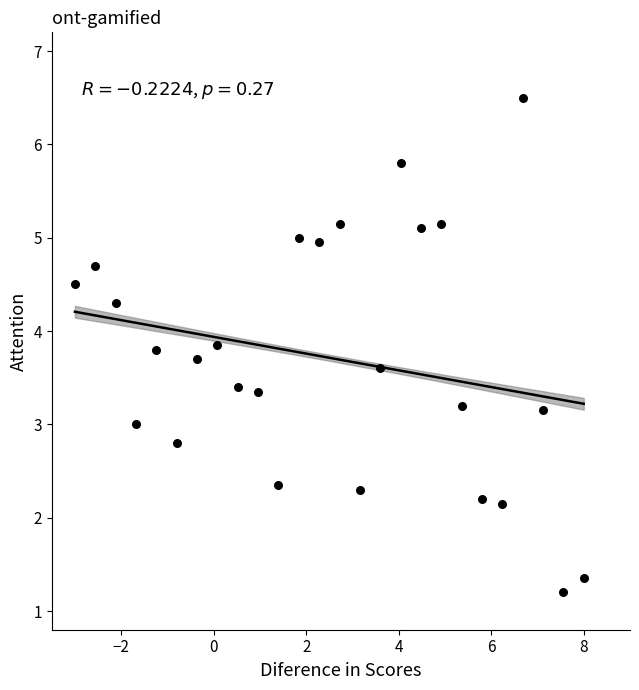

What is the range of Y values (max minus min)?

5.3